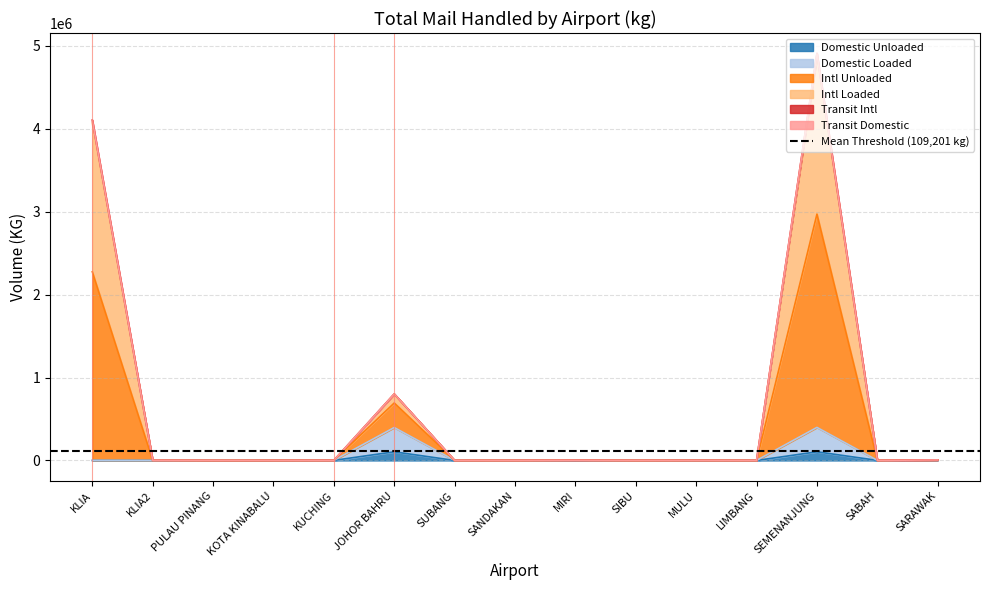

The Domestic Unloaded series shows 1137 at KUCHING. True or false?

True